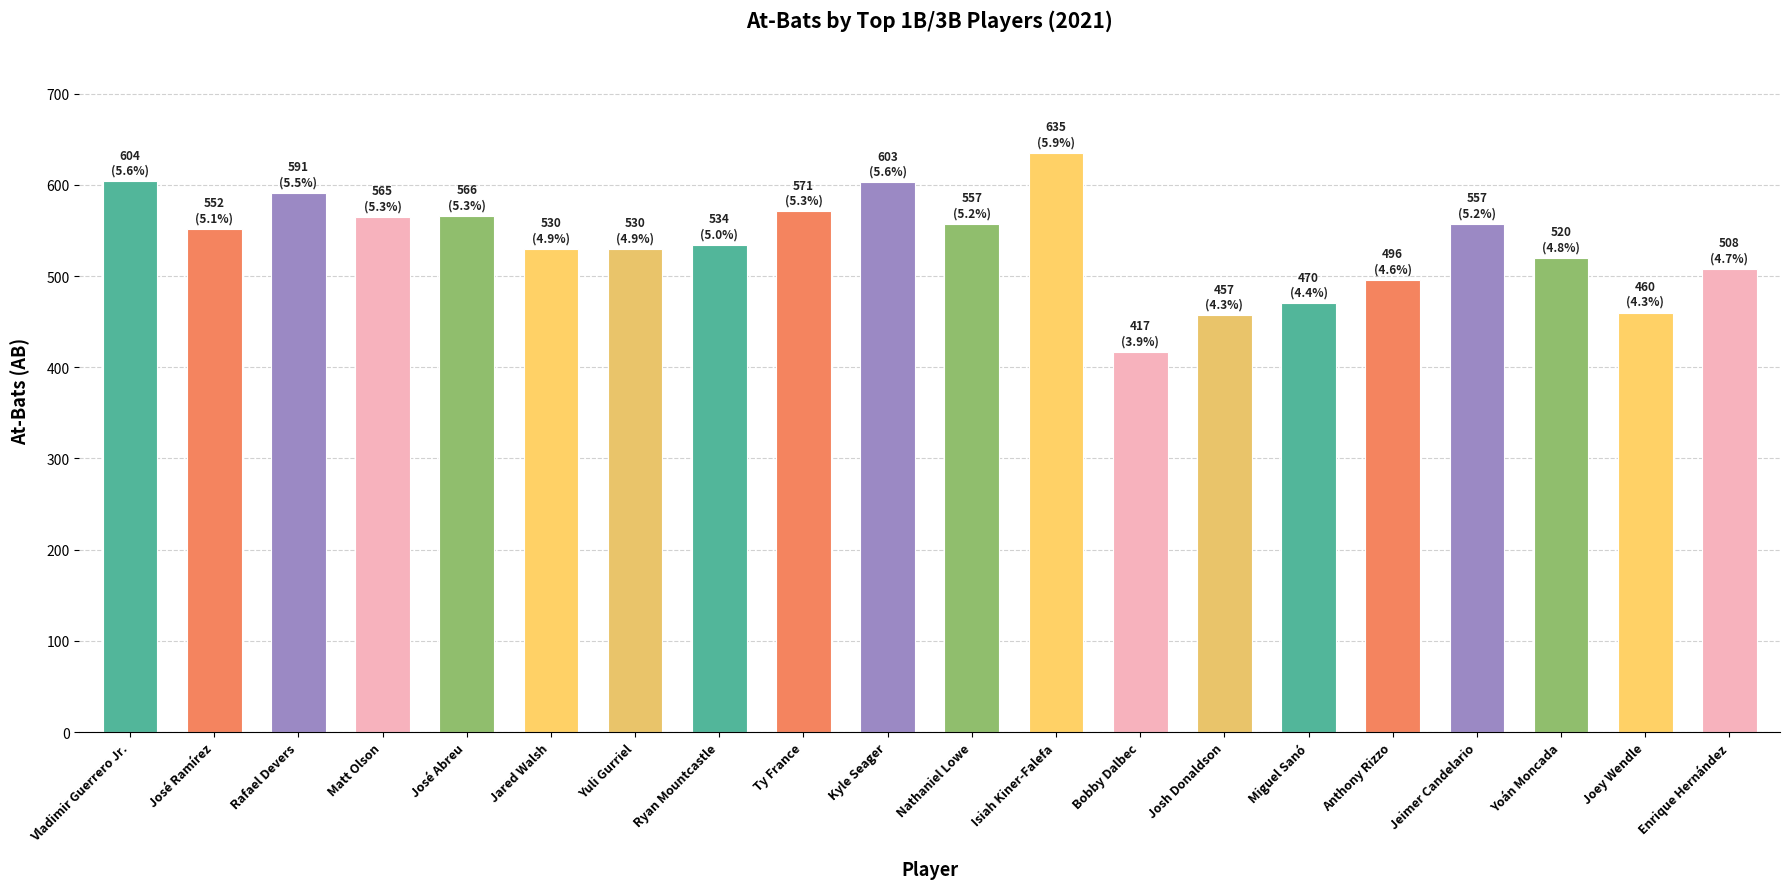

Read the value at Jeimer Candelario.

557